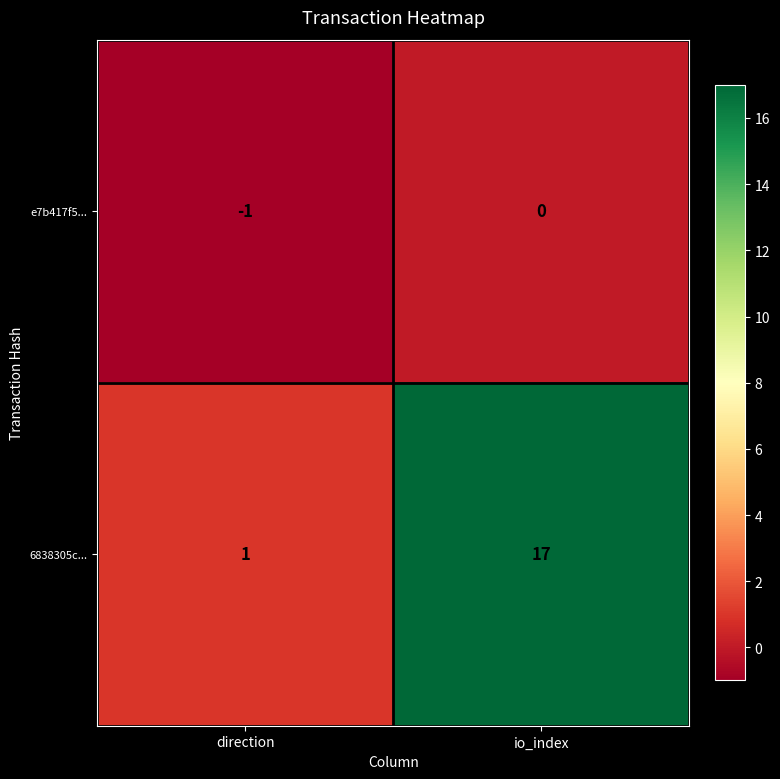

List the series in order of their overall mean, lowest first.

e7b417f5..., 6838305c...